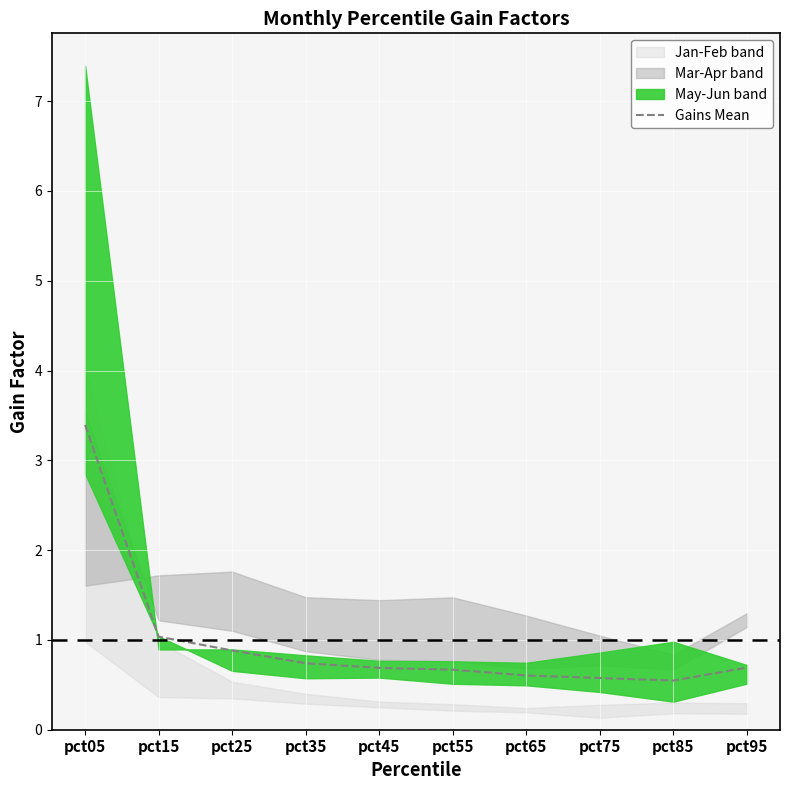

Does the chart display data point markers on the line(s)?

No